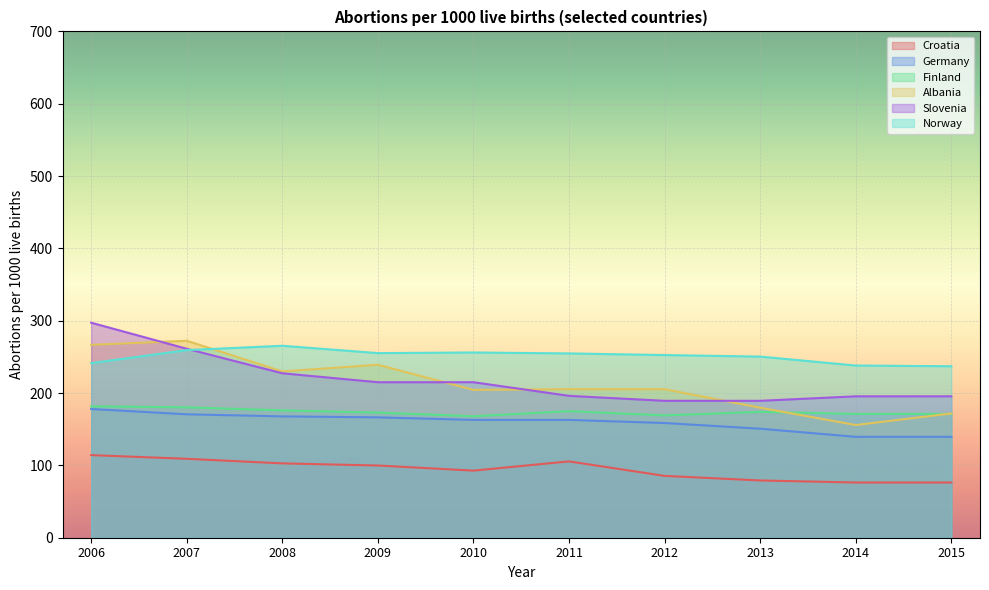

In Albania, how many points are higher than both neighbors (excluding endpoints)?

2